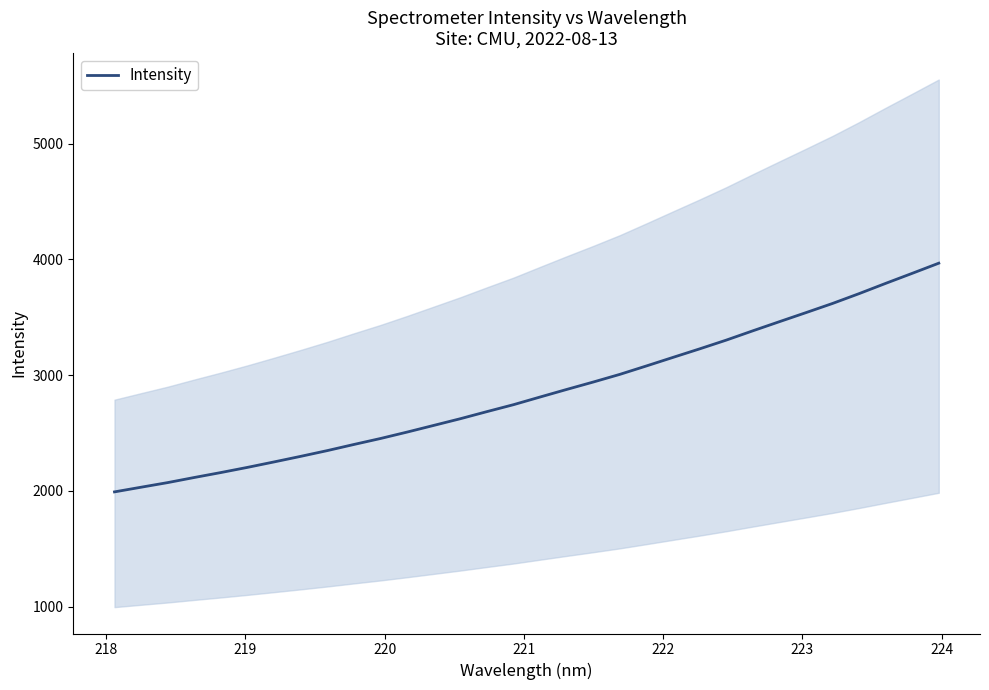

Reading right to left, extract all data points from this chart.

3967.9	3880.2	3793.5	3704.9	3619.9	3540.7	3462.4	3383.5	3303.2	3227.7	3154.2	3080.3	3007.4	2941.2	2877.1	2811.7	2745.5	2685.4	2624.1	2566.3	2508.7	2453.2	2401.6	2348.6	2298.9	2250.8	2203.6	2158.9	2116.1	2071.9	2032.0	1991.7